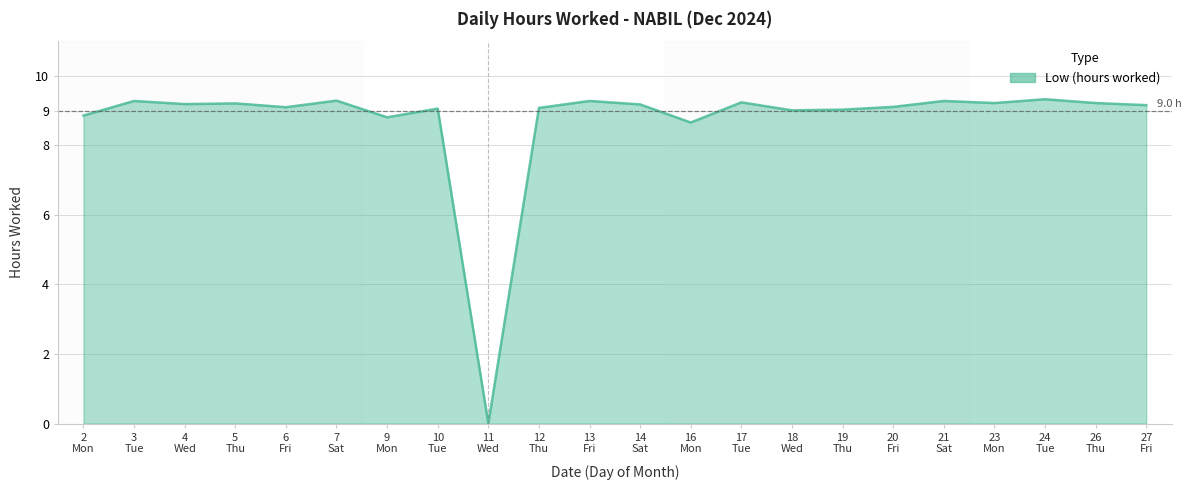

How many lines are shown in the chart?

1